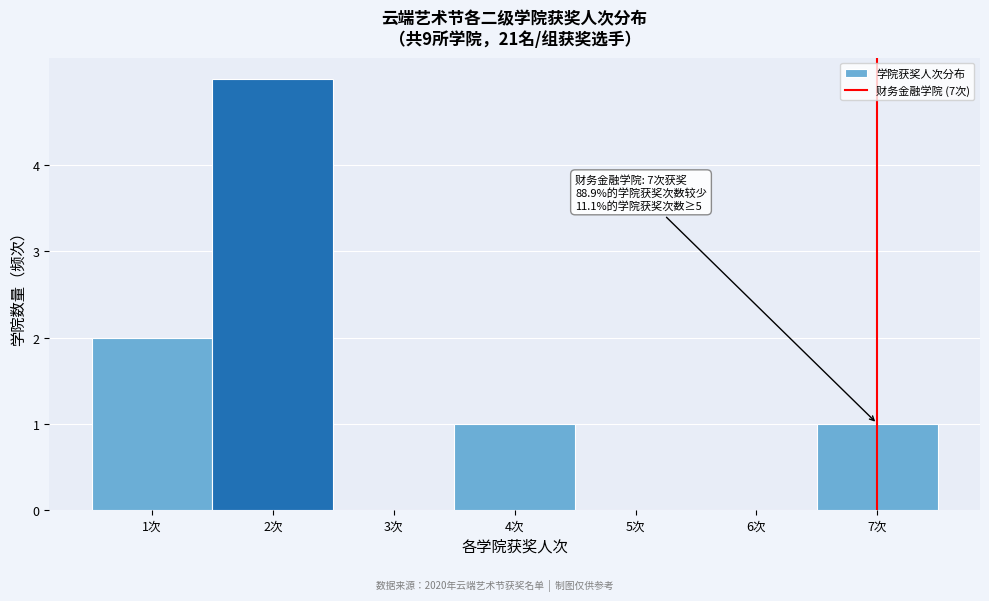

Which range on the x-axis has the tallest bar?

1.5 to 2.5